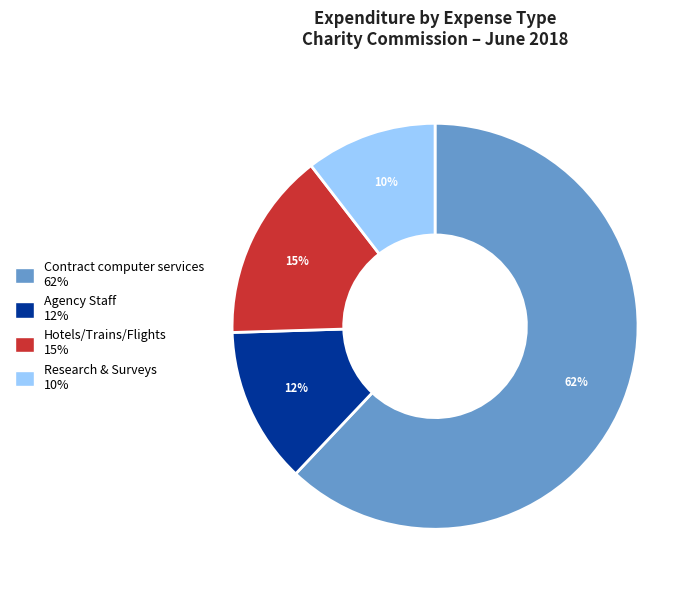

How many segments does this pie chart have?

4